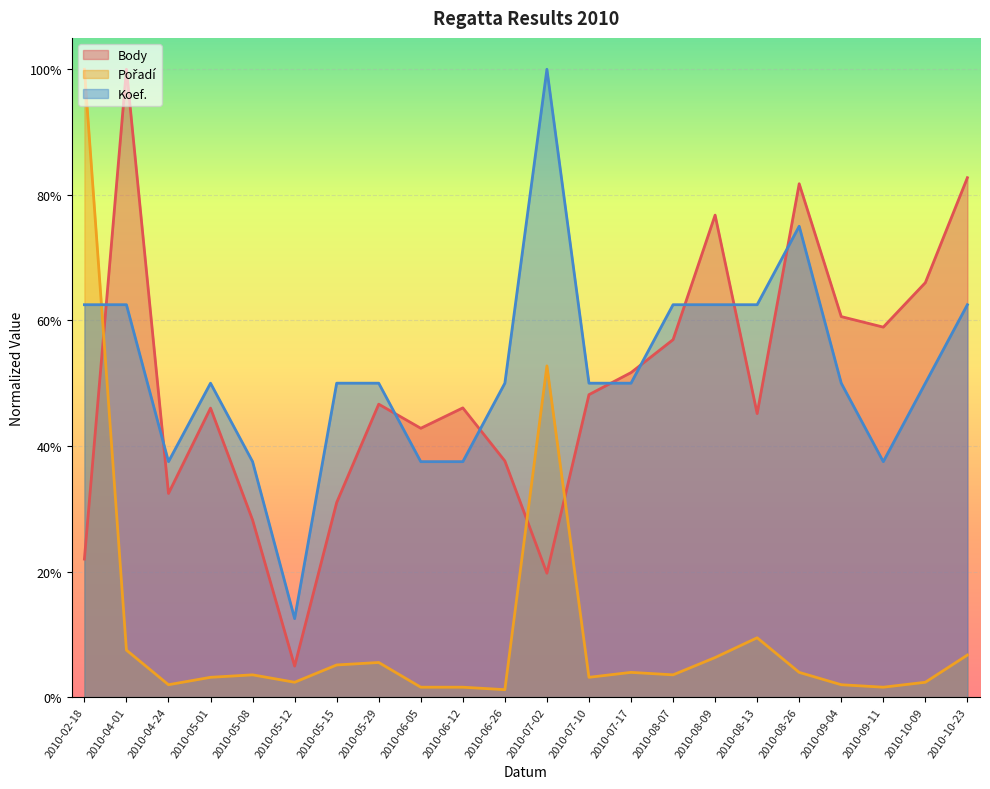

Where do Body and Pořadí first cross each other?

2010-02-18 and 2010-04-01